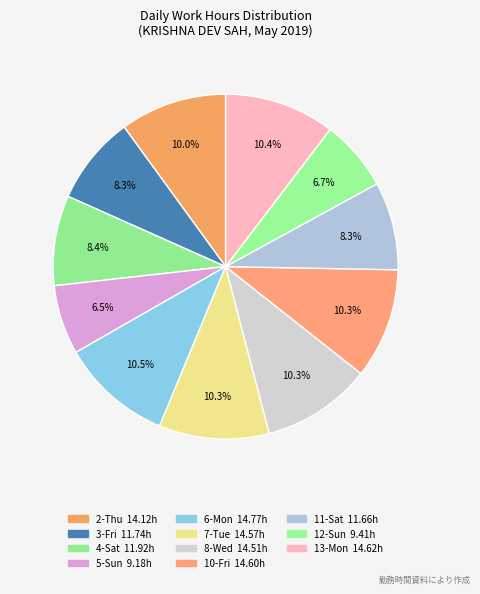

To the nearest percent, what percentage of the pie is 10-Fri?

10%